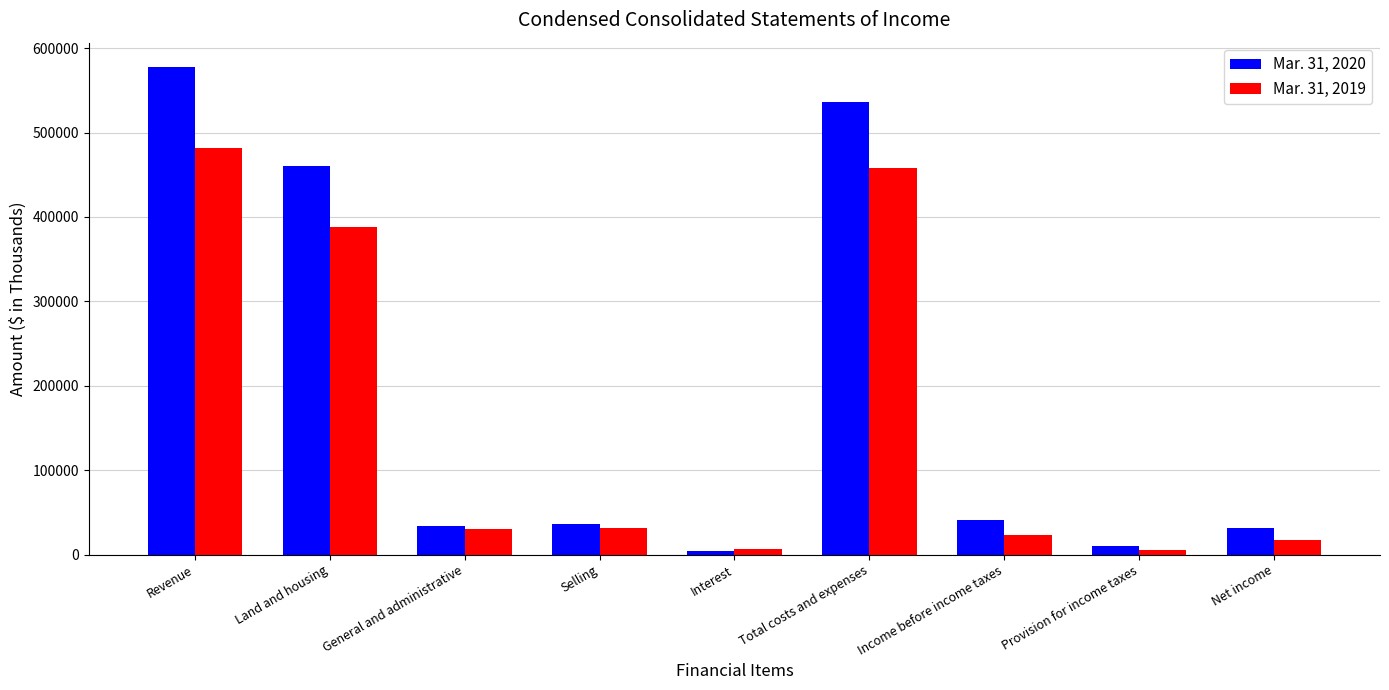

What is the label of the 3rd bar from the left?

General and administrative